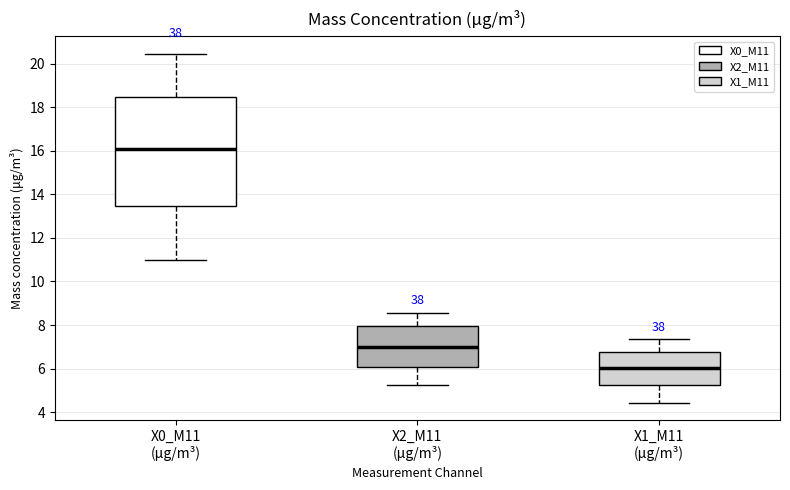

Reading left to right, transcribe this box plot: for each box, give where its median line is, the range the box spans, and where its two whiskers end, as read against the y-axis. The values are not printed on the chart, so give them approximately, as read against the axis.

X0_M11 (μg/m³): median 16.0, box 13.4 to 18.4, whiskers 11.0 to 20.4
X2_M11 (μg/m³): median 7.0, box 6.0 to 8.0, whiskers 5.2 to 8.6
X1_M11 (μg/m³): median 6.0, box 5.2 to 6.8, whiskers 4.4 to 7.4